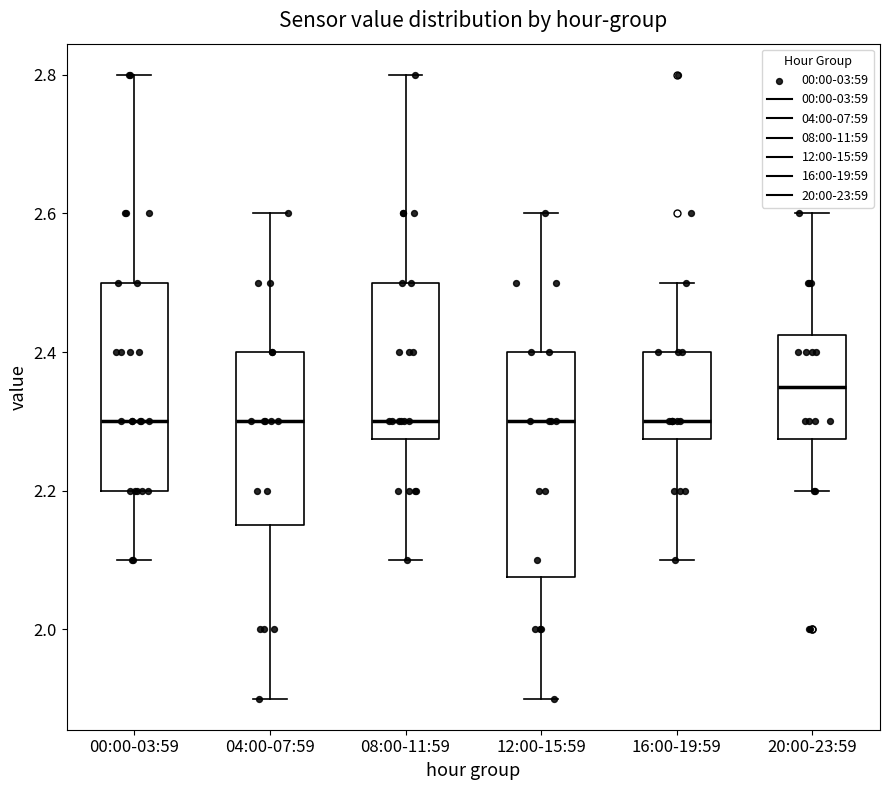

Which box has the highest median line?

20:00-23:59